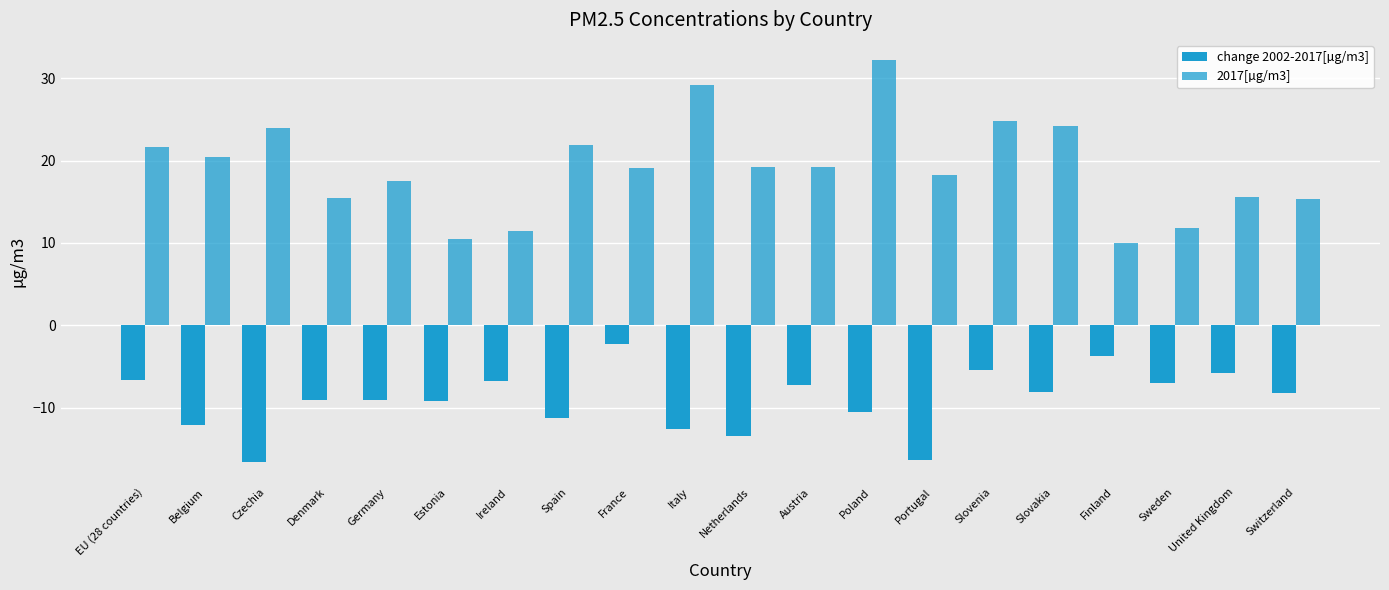

List the series in order of their overall mean, highest first.

2017[µg/m3], change 2002-2017[µg/m3]